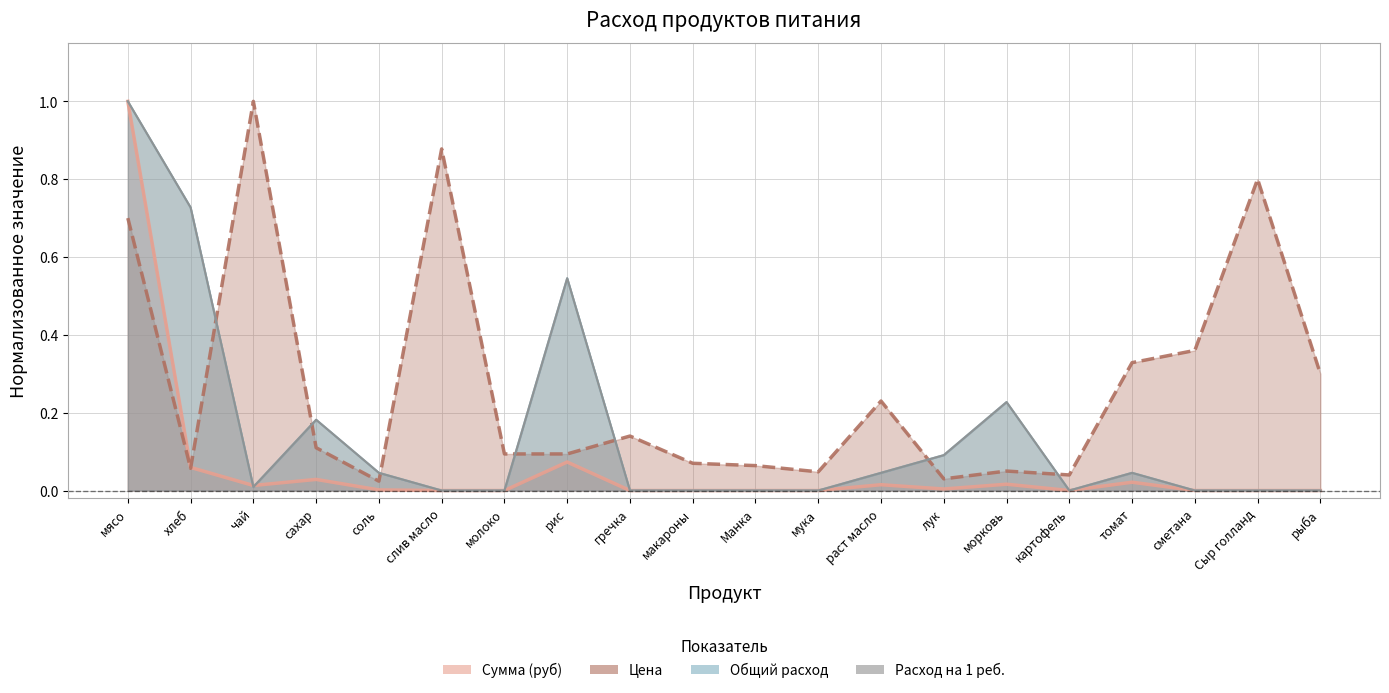

List the labels in order of Сумма (руб) value, smallest first.

слив масло, молоко, гречка, макароны, Манка, мука, картофель, сметана, Сыр голланд, рыба, соль, лук, чай, раст масло, морковь, томат, сахар, хлеб, рис, мясо